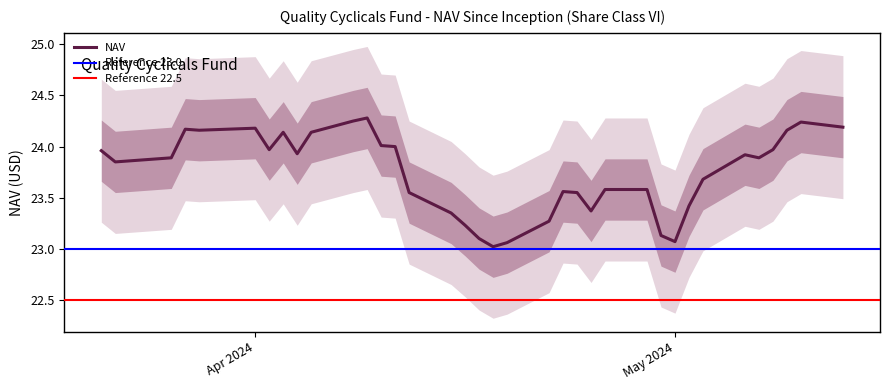

What is the highest value of the NAV series?

24.3